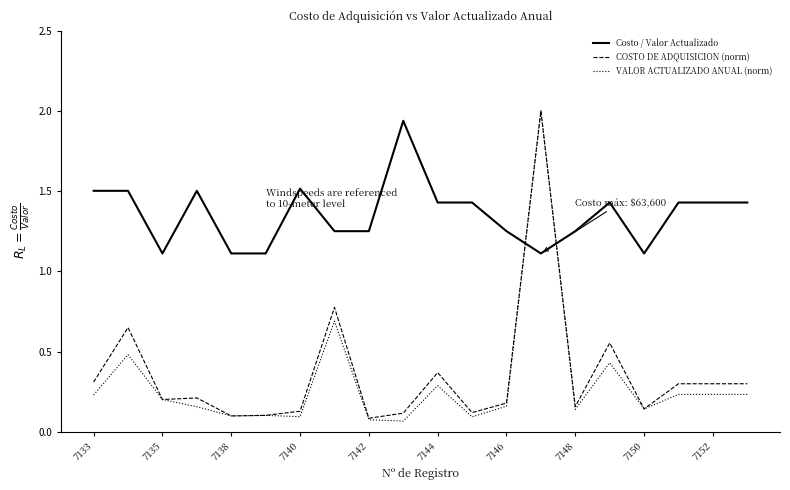

True or false: COSTO DE ADQUISICION (norm) has more than 1 points higher than both neighbors.

True